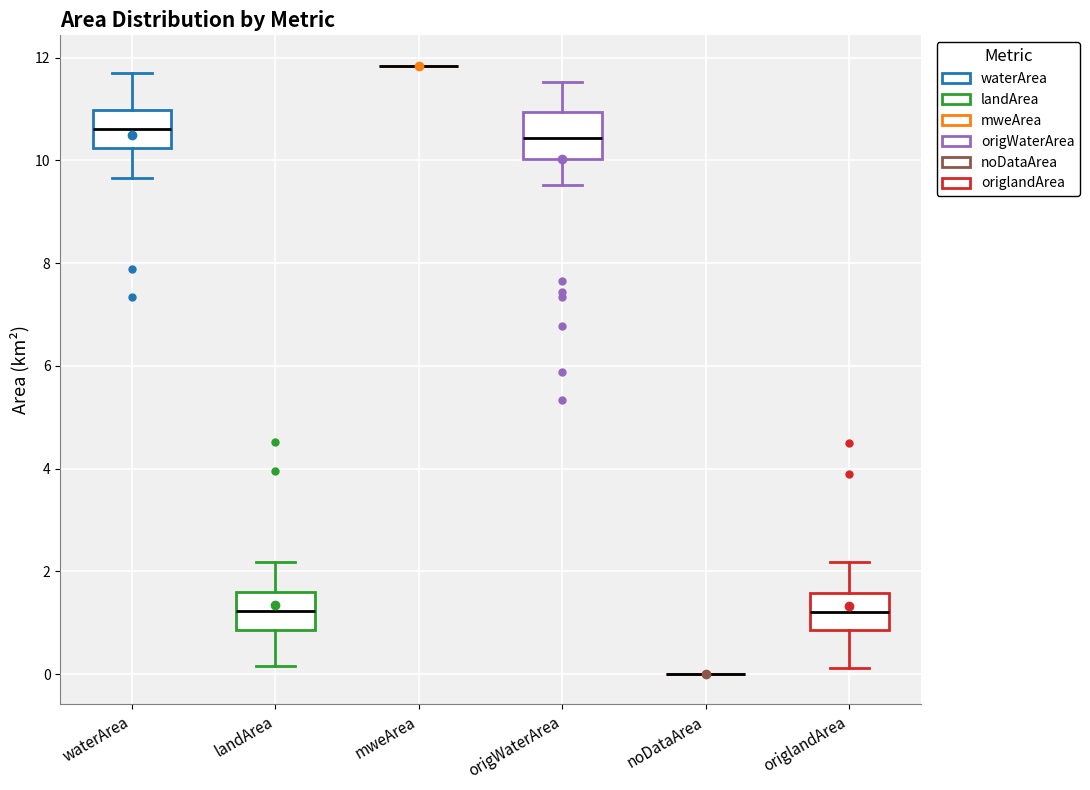

Reading left to right, read every box against the y-axis: the position of its median line, the range the box covers, and the ends of its whiskers. The values are not printed on the chart, so give them approximately, as read against the axis.

waterArea: median 10.6, box 10.2 to 11.0, whiskers 9.6 to 11.6
landArea: median 1.2, box 0.8 to 1.6, whiskers 0.2 to 2.2
mweArea: box collapsed to a line at 11.8, whiskers 11.8 to 11.8
origWaterArea: median 10.4, box 10.0 to 11.0, whiskers 9.6 to 11.6
noDataArea: box collapsed to a line at 0.0, whiskers 0.0 to 0.0
origlandArea: median 1.2, box 0.8 to 1.6, whiskers 0.2 to 2.2